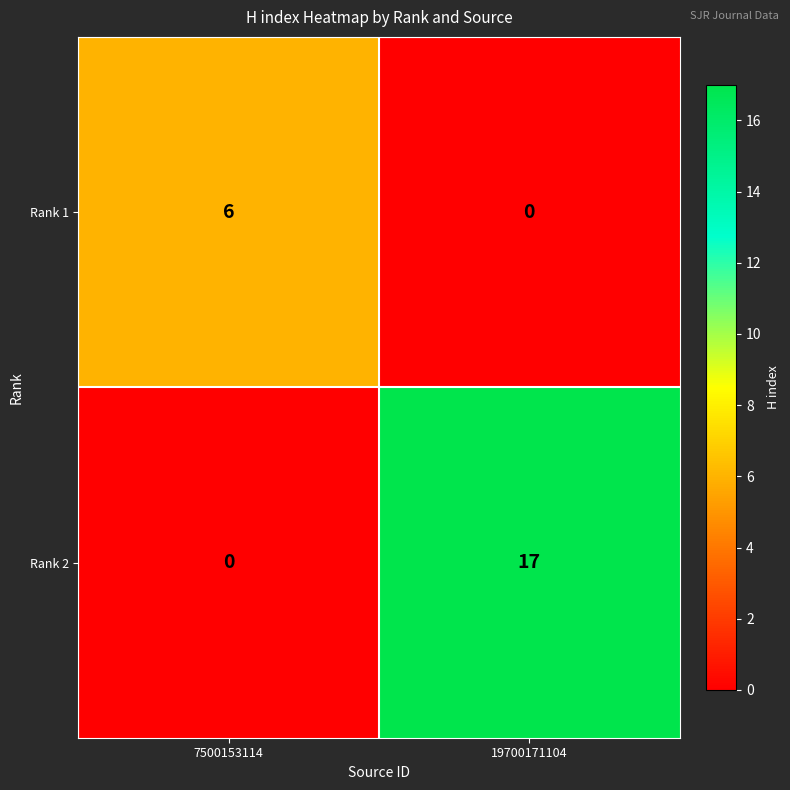

At how many categories does at least one series exceed 11?

1